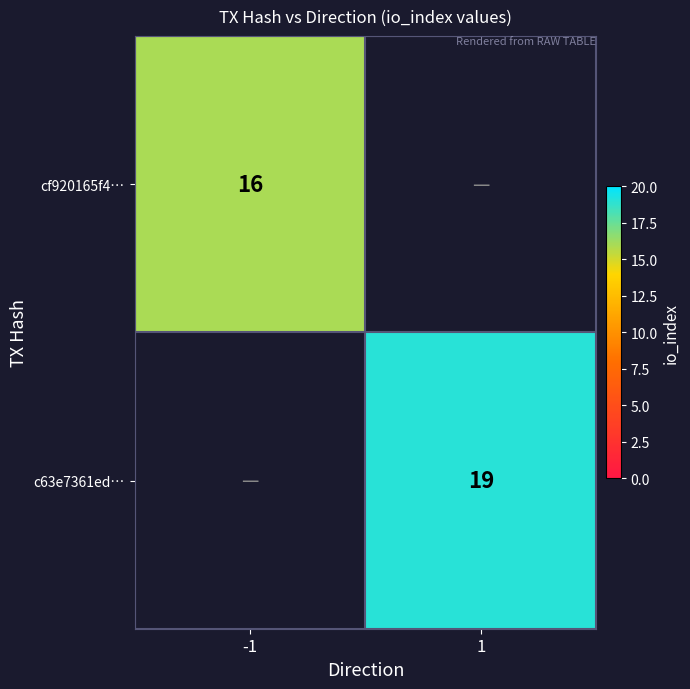

At which category does the chart reach its minimum across all series?

-1